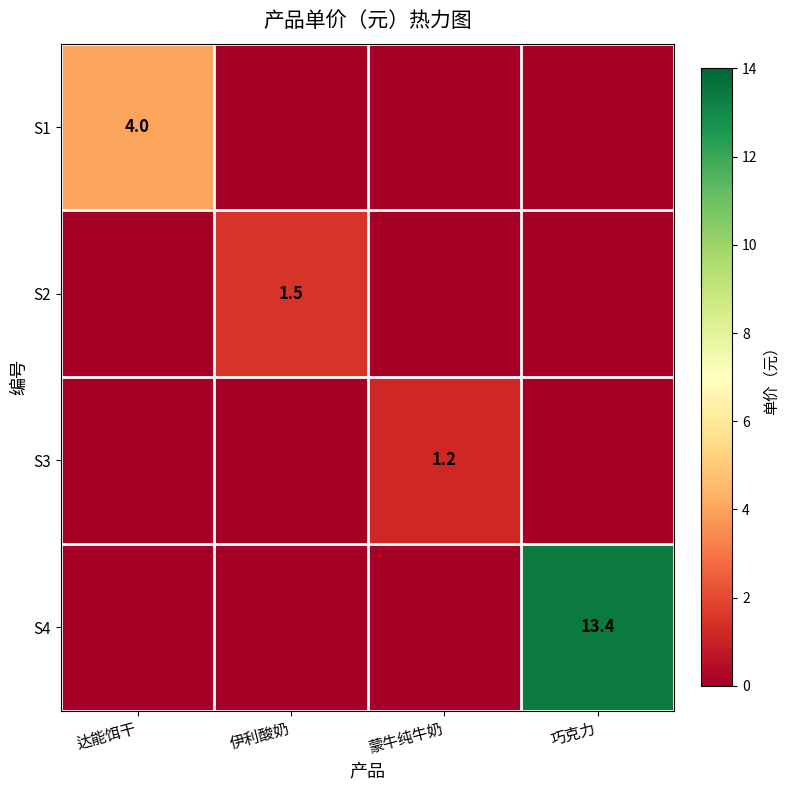

Is it true that S1 equals -1.9 at 伊利酸奶?

False